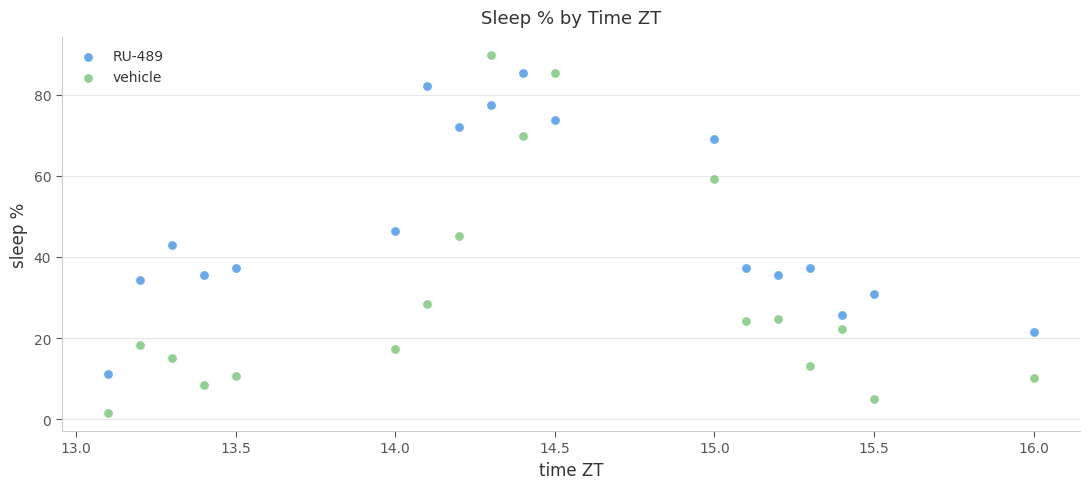

What is the X range (max minus min) for the scatter plot?

2.9